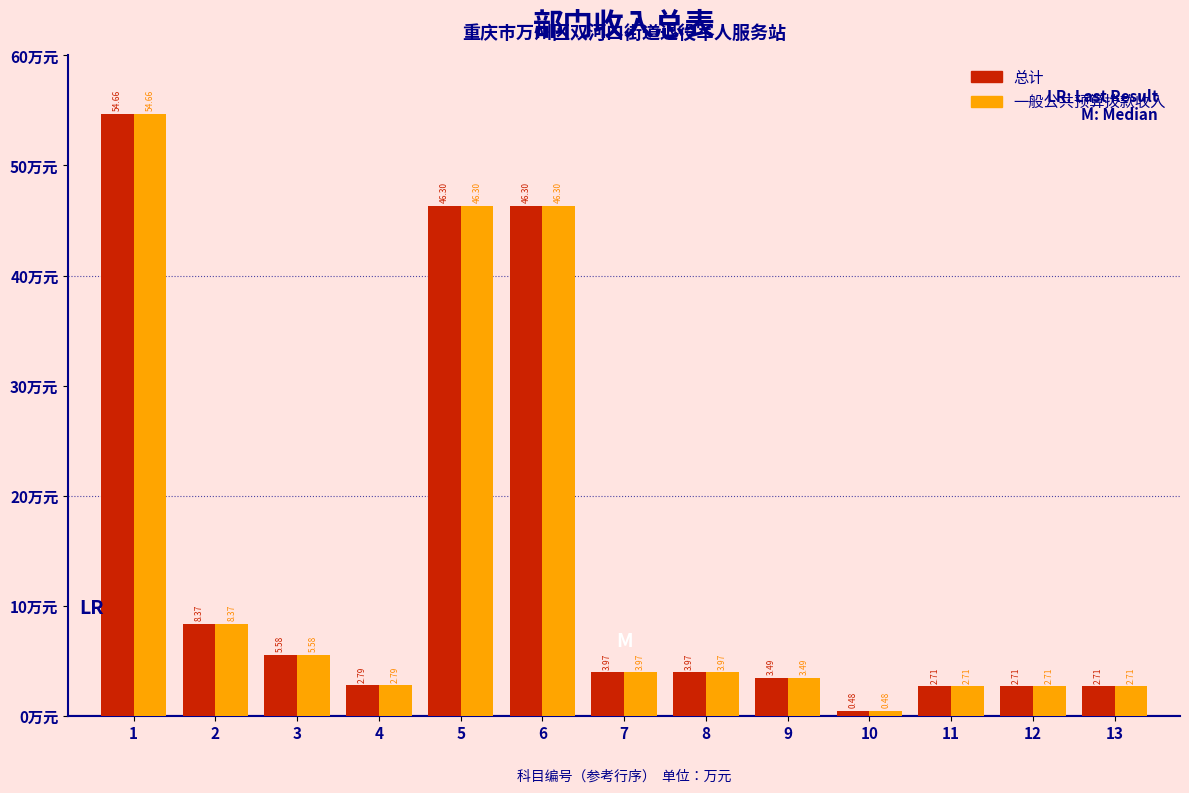

At how many categories does at least one series exceed 28?

3